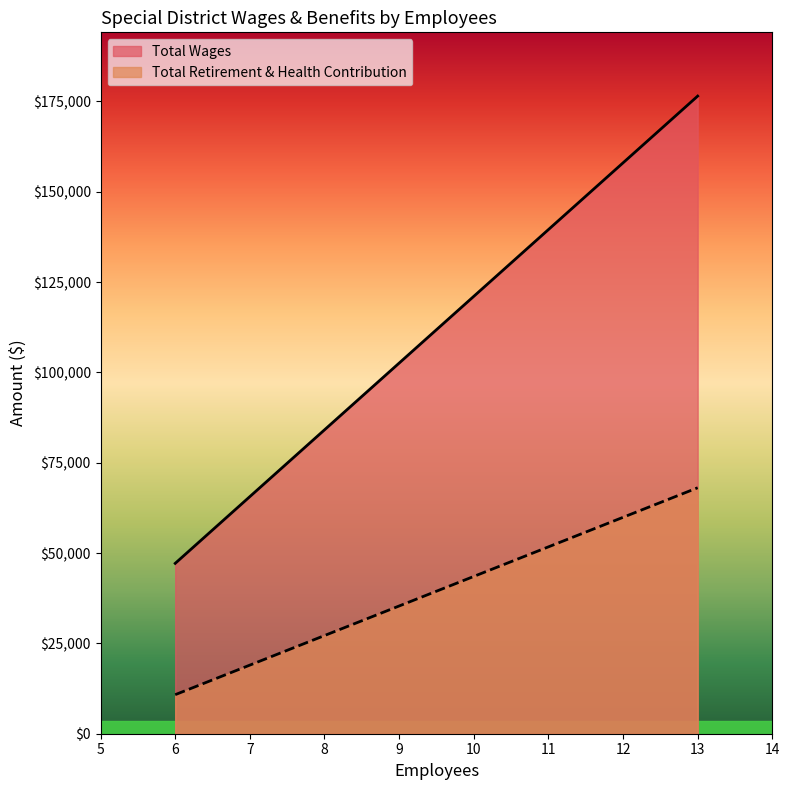

Count the number of categories in the chart.

2